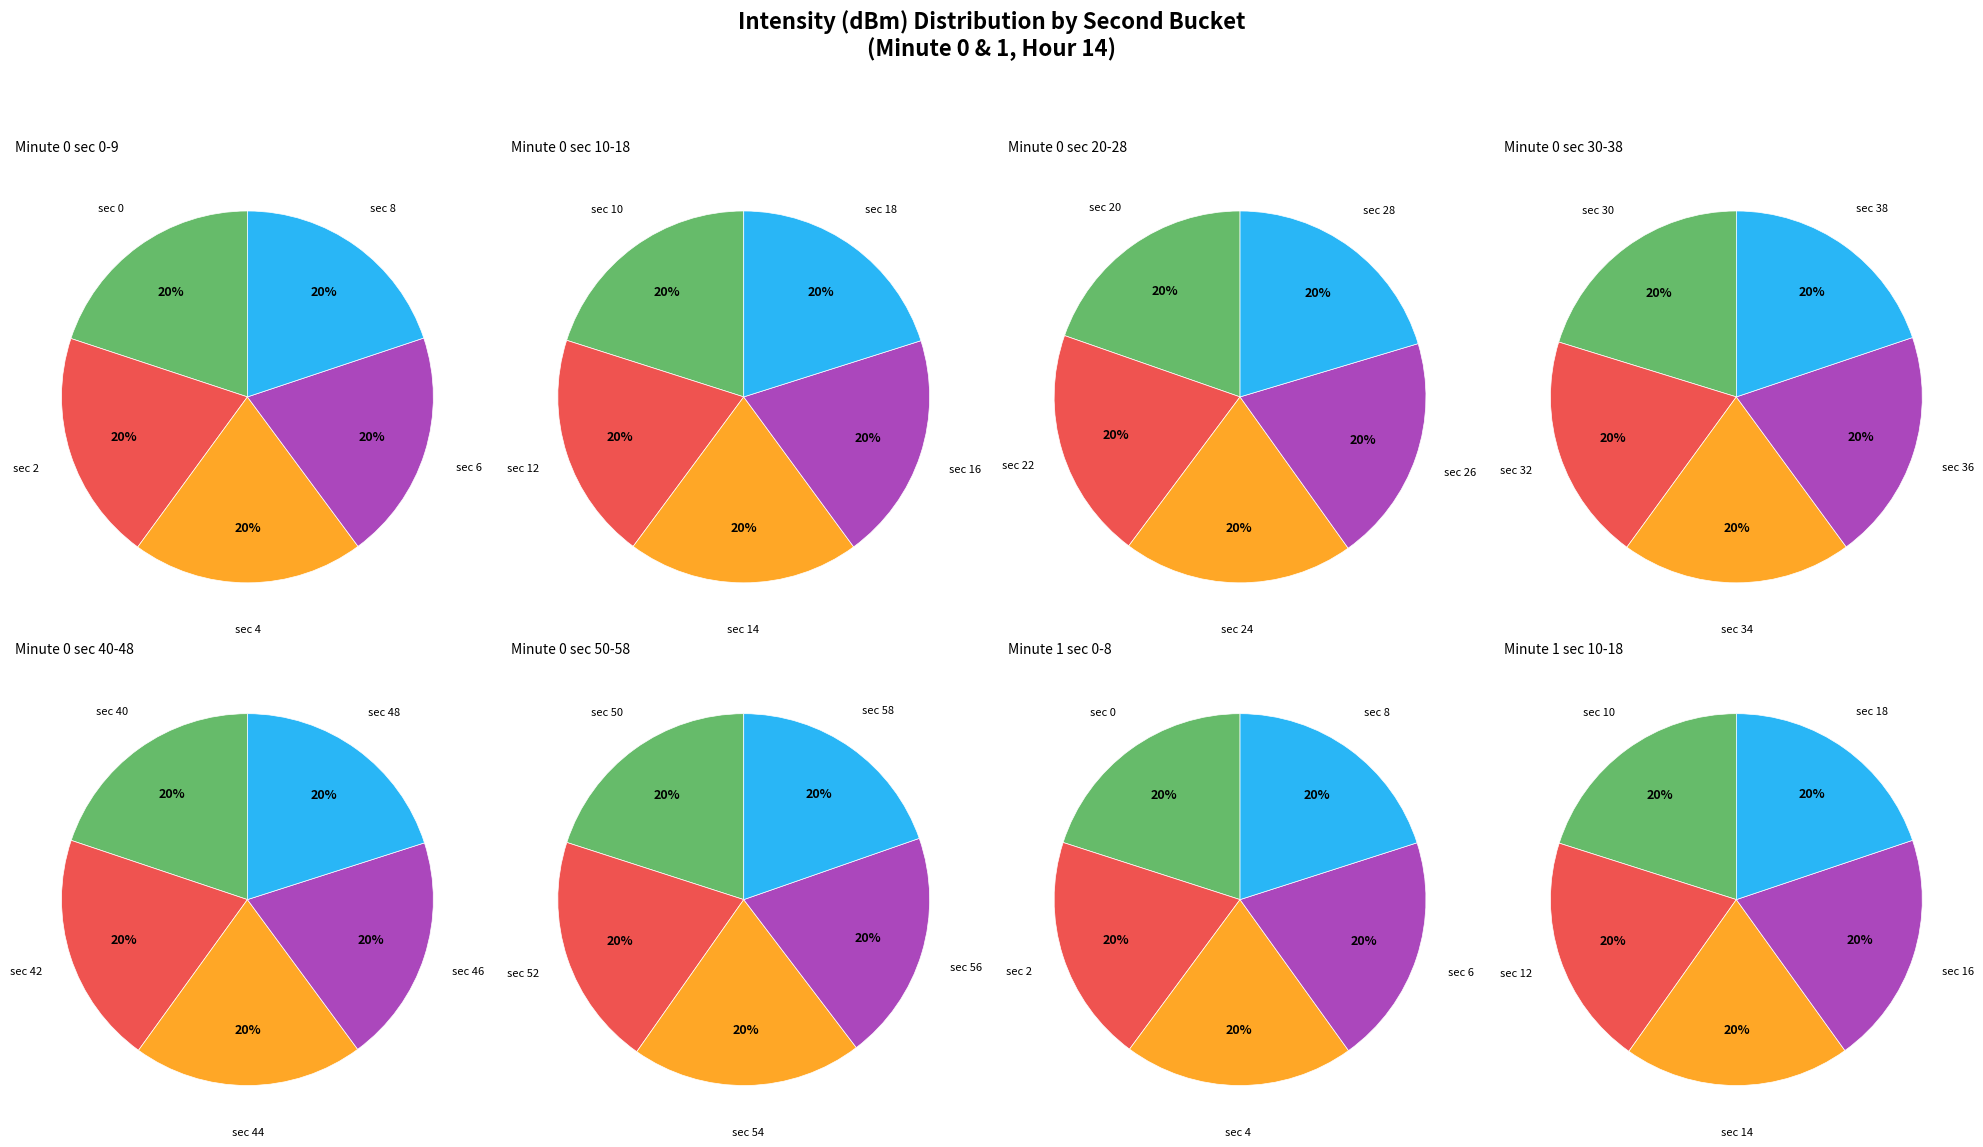

Is it true that 16 is 17% of the pie?

False